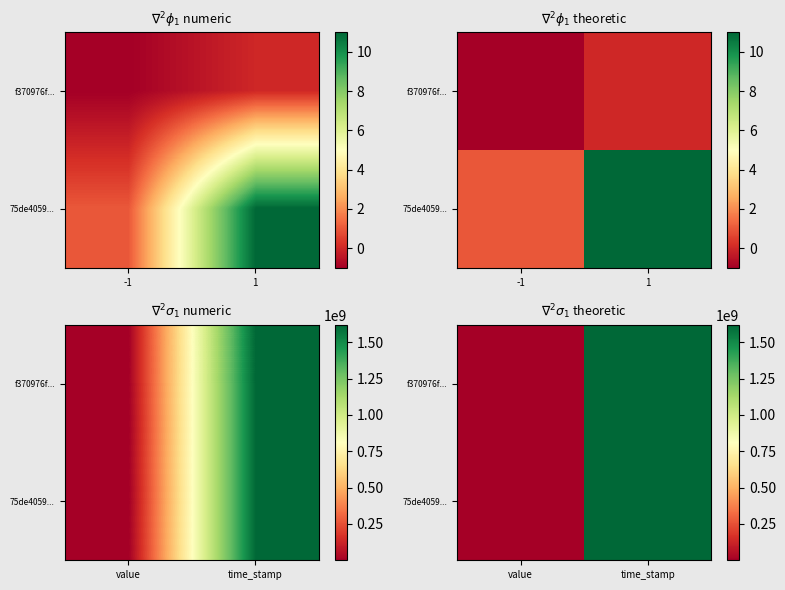

At which category does the chart reach its minimum across all series?

value